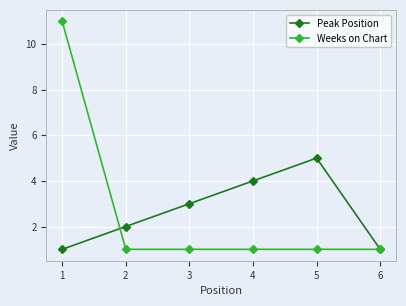

Which category has the highest value in the Peak Position series?

5